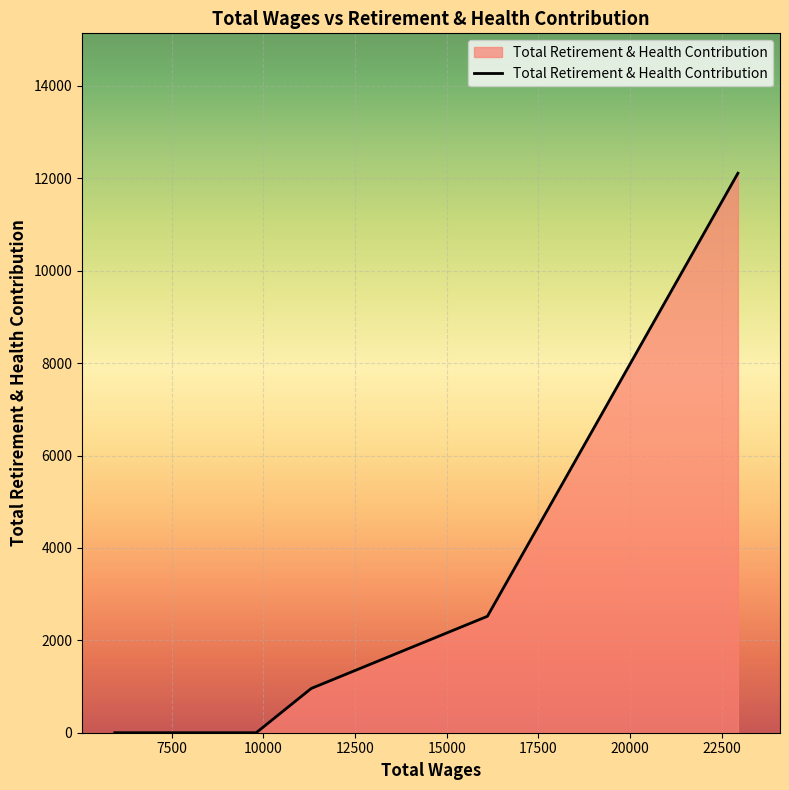

True or false: the data has more than 1 interior local peaks.

False